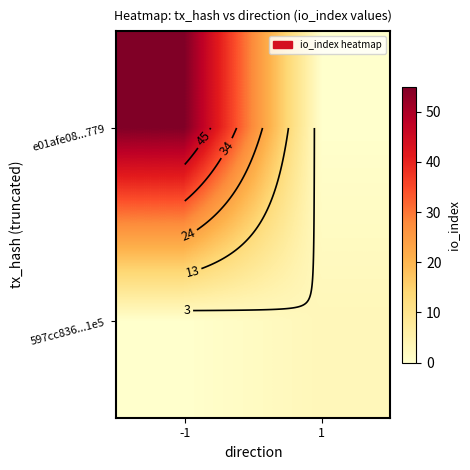

What is the highest value of the e01afe08...779 series?

55